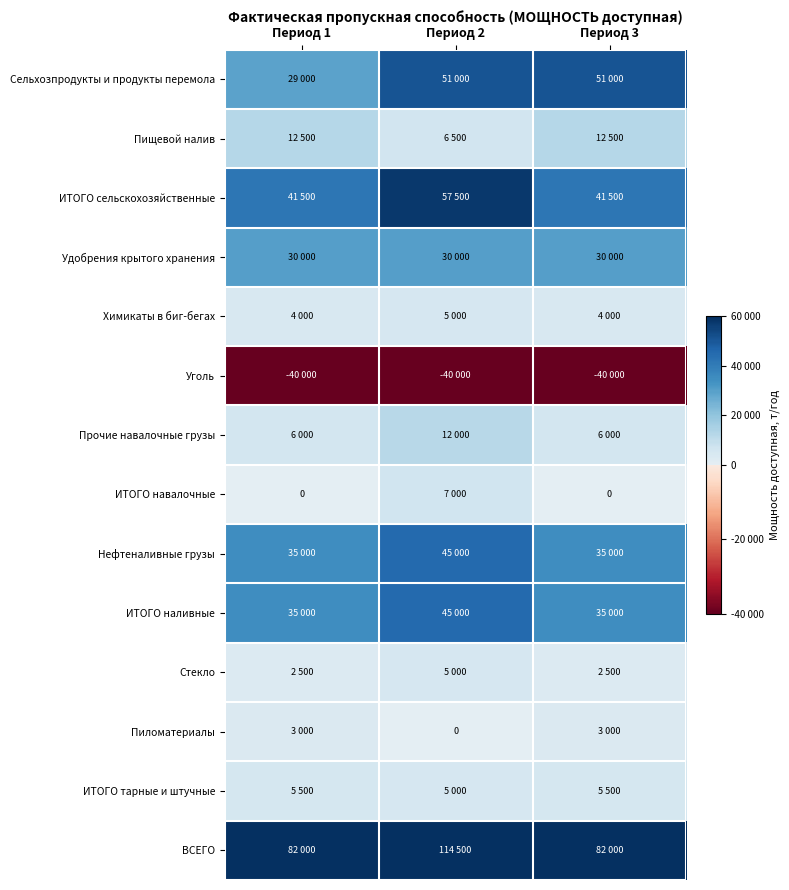

Which series has the widest spread of values?

ВСЕГО